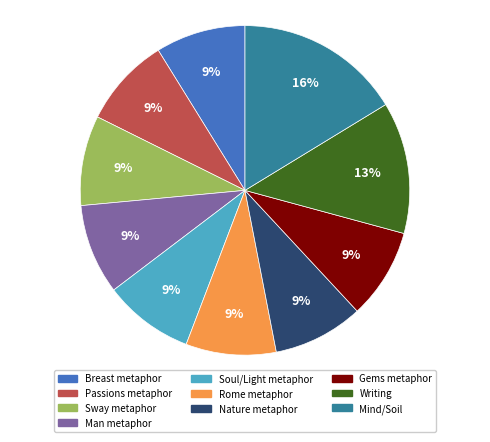

Does Breast metaphor account for over 50% of the chart?

No